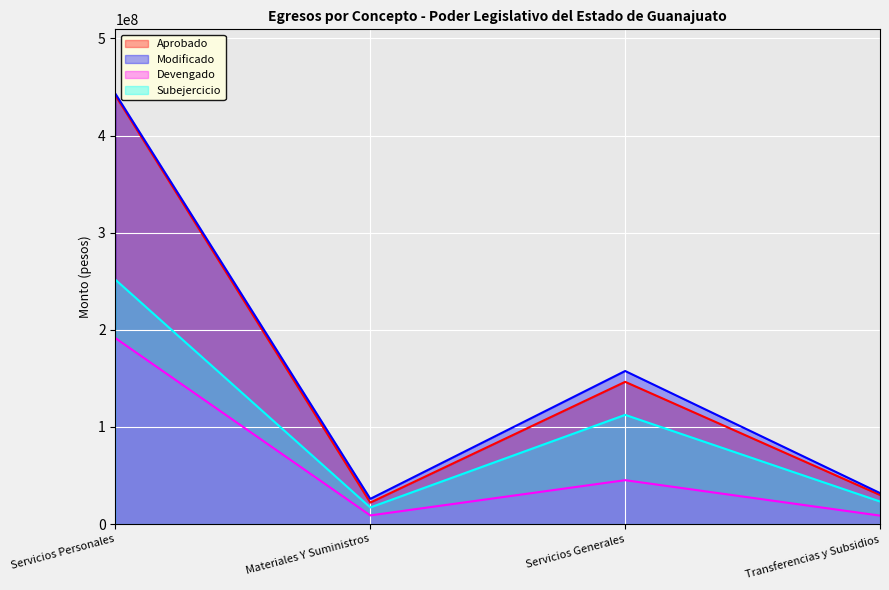

What is the label of the 2nd point from the left?

Materiales Y Suministros